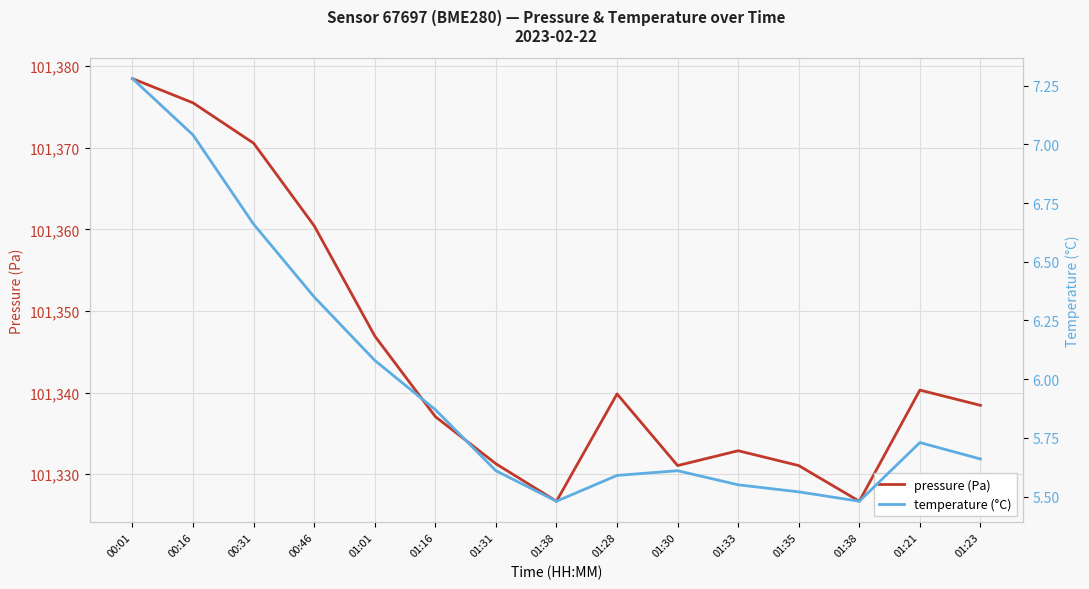

What are all the series names shown in the legend?

pressure (Pa), temperature (°C)